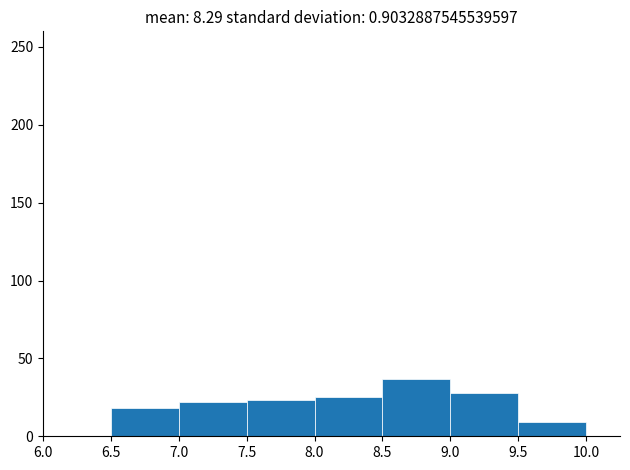

Which range on the x-axis has the tallest bar?

8.5 to 9.0